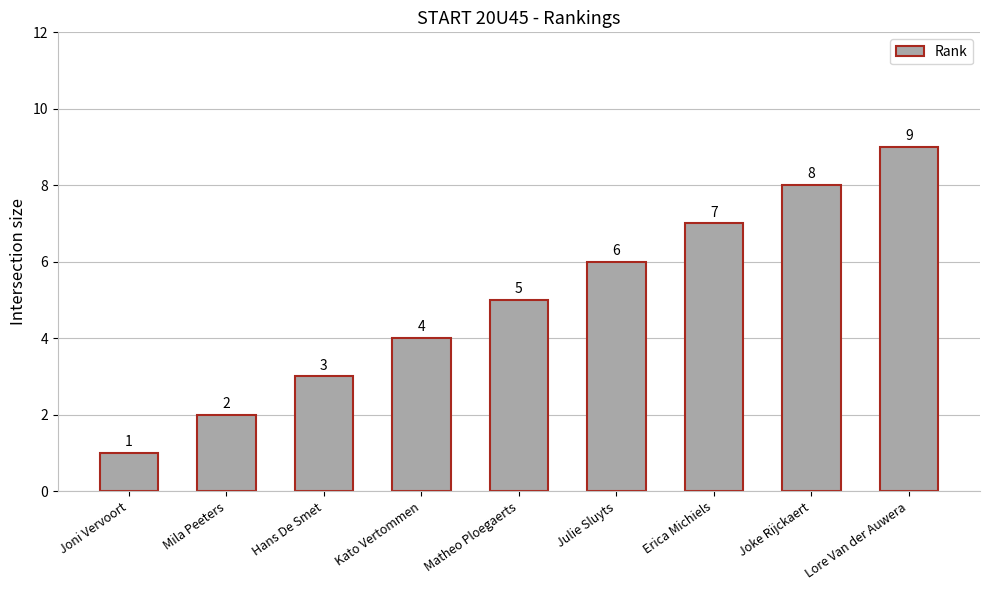

What is the value of the 7th bar from the left?

7